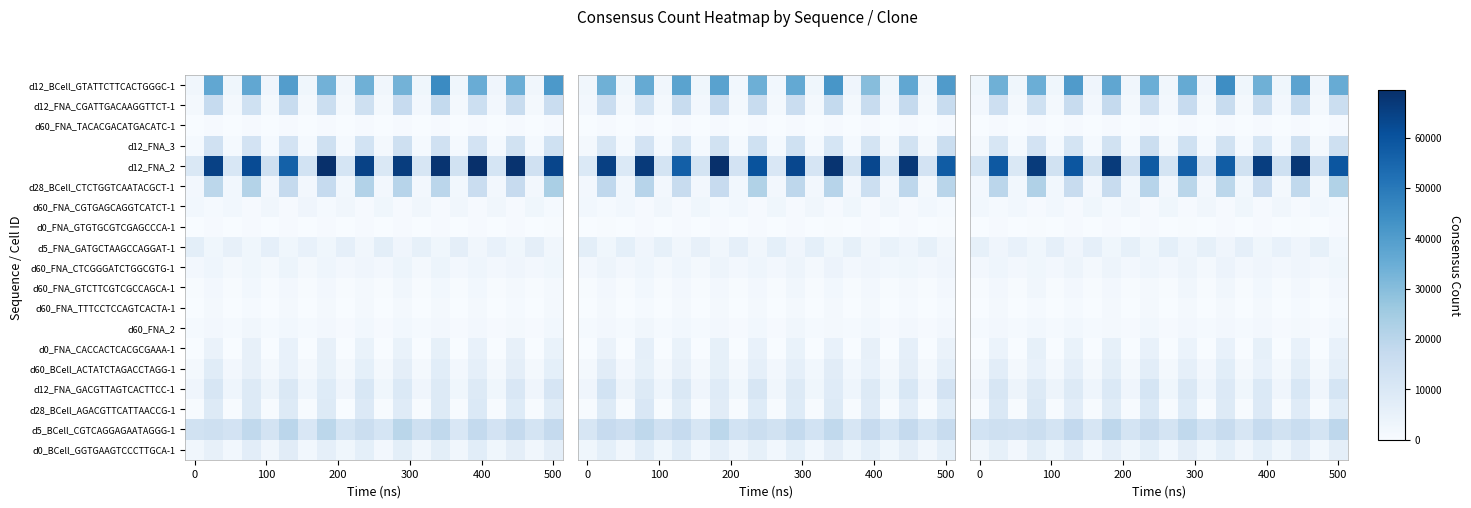

What is the minimum value shown in the chart?

83.2